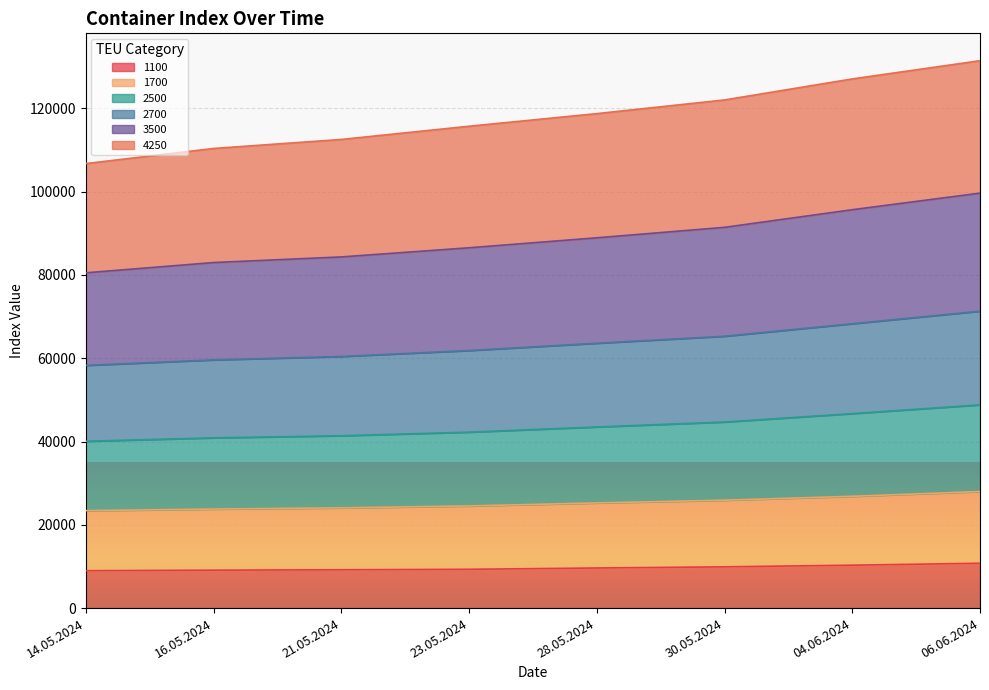

Does the chart display data point markers on the line(s)?

No